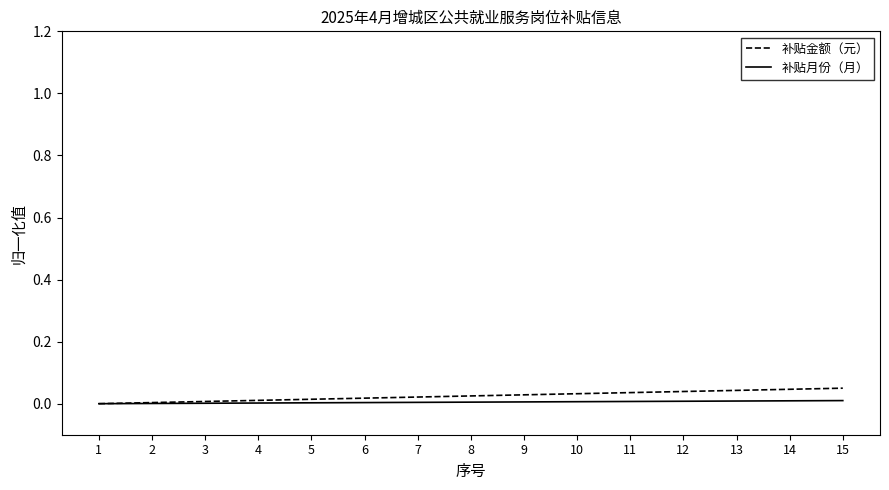

True or false: 补贴月份（月） has a value of 0.0 at 15.

True